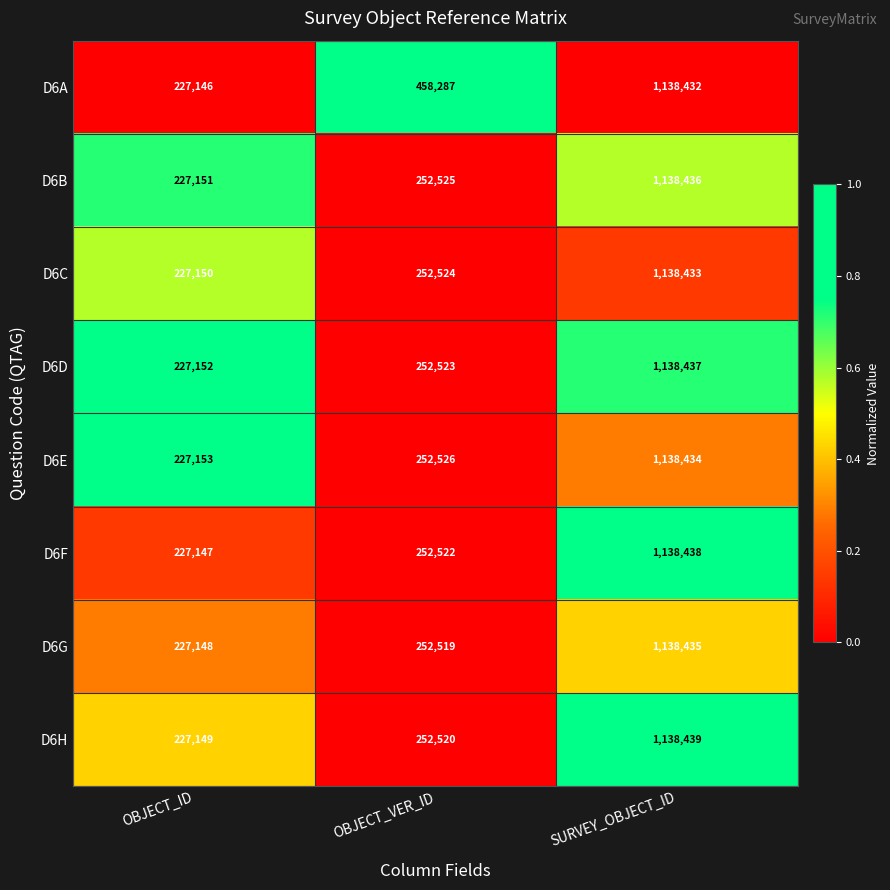

The D6B series shows 54859 at OBJECT_ID. True or false?

False